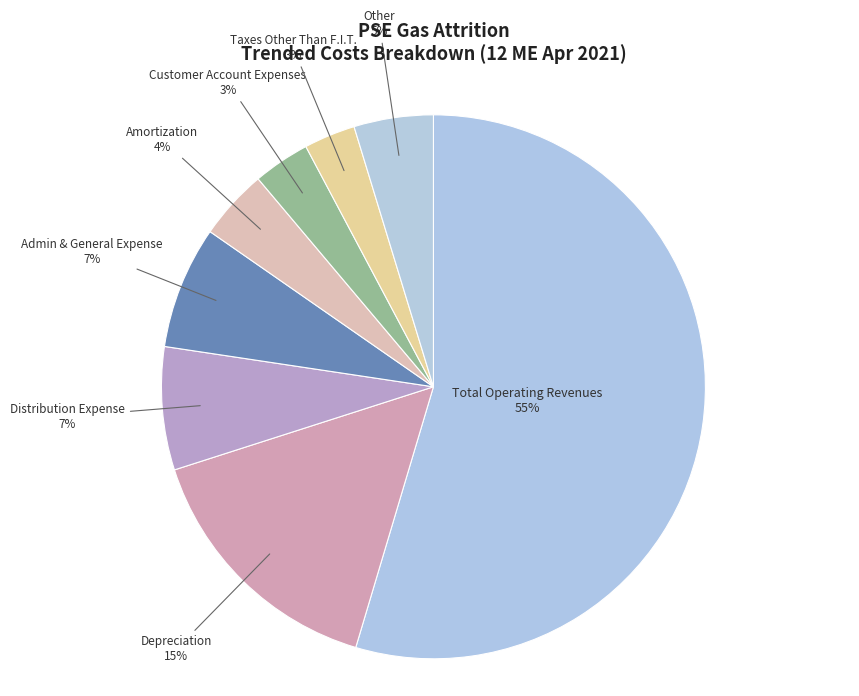

True or false: Depreciation accounts for 23% of the total.

False